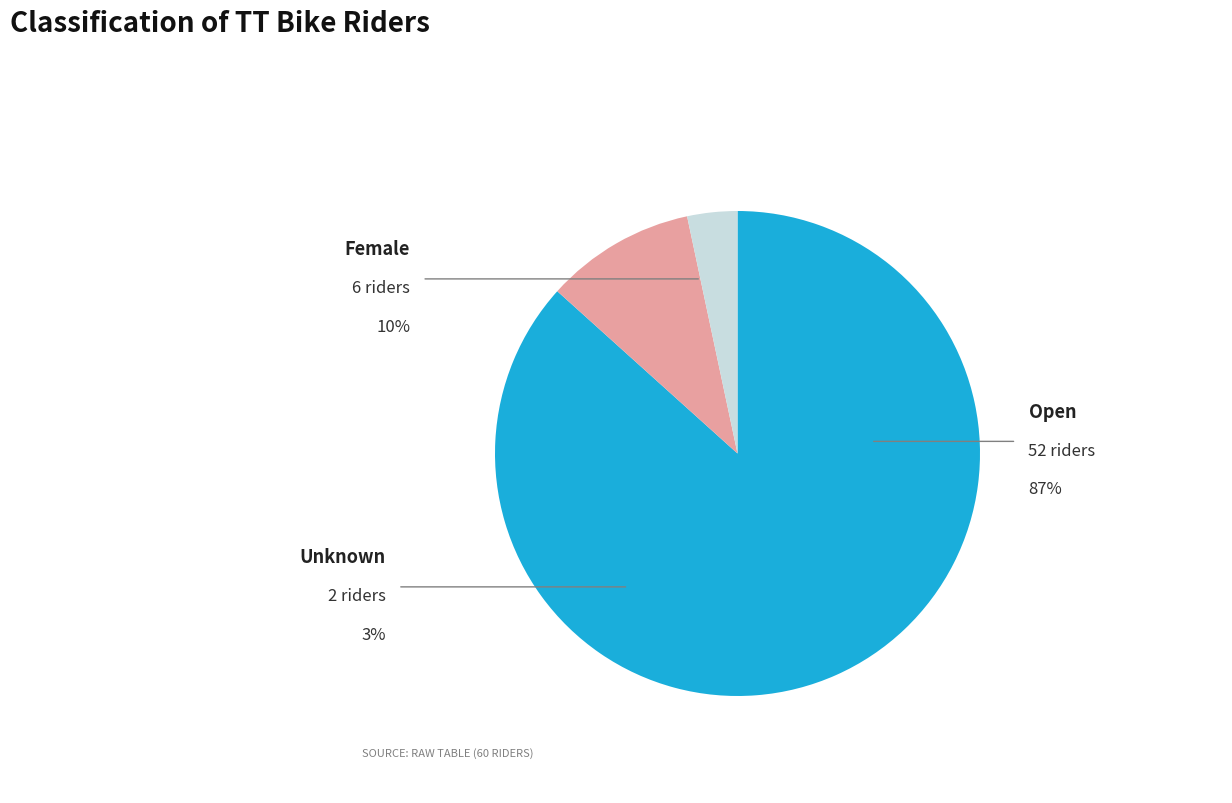

Is there any slice that represents more than half of the pie?

Yes